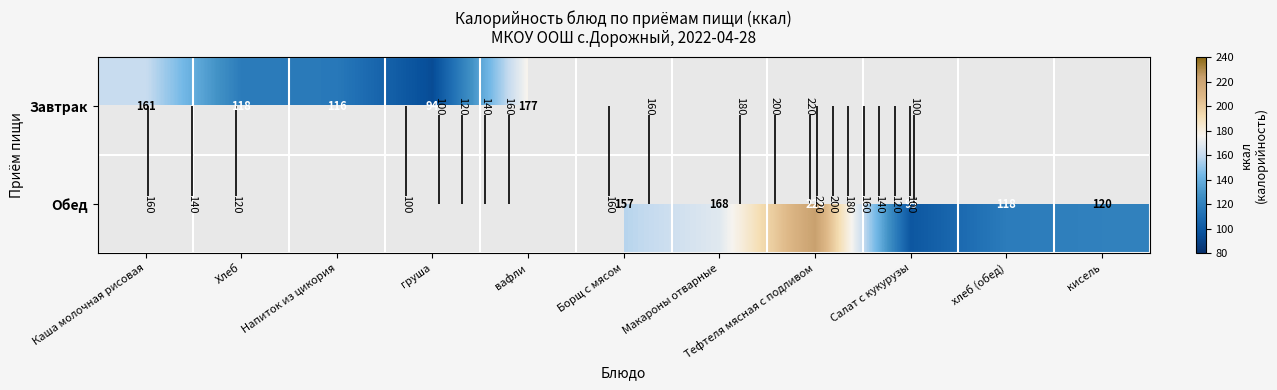

Rank the series by their maximum value, from lowest to highest.

Завтрак, Обед